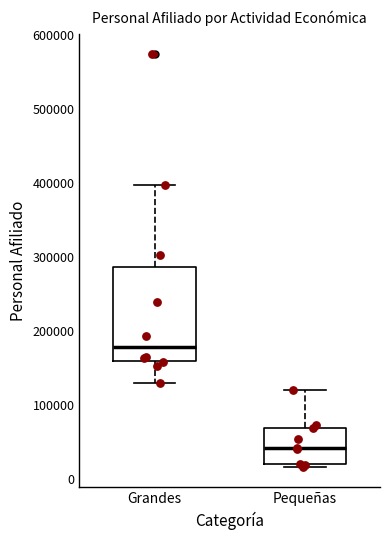

Reading left to right, read every box against the y-axis: the position of its median line, the range the box covers, and the ends of its whiskers. The values are not printed on the chart, so give them approximately, as read against the axis.

Grandes: median 180000, box 160000 to 290000, whiskers 130000 to 400000
Pequeñas: median 40000, box 20000 to 70000, whiskers 20000 (just below the box's lower edge) to 120000